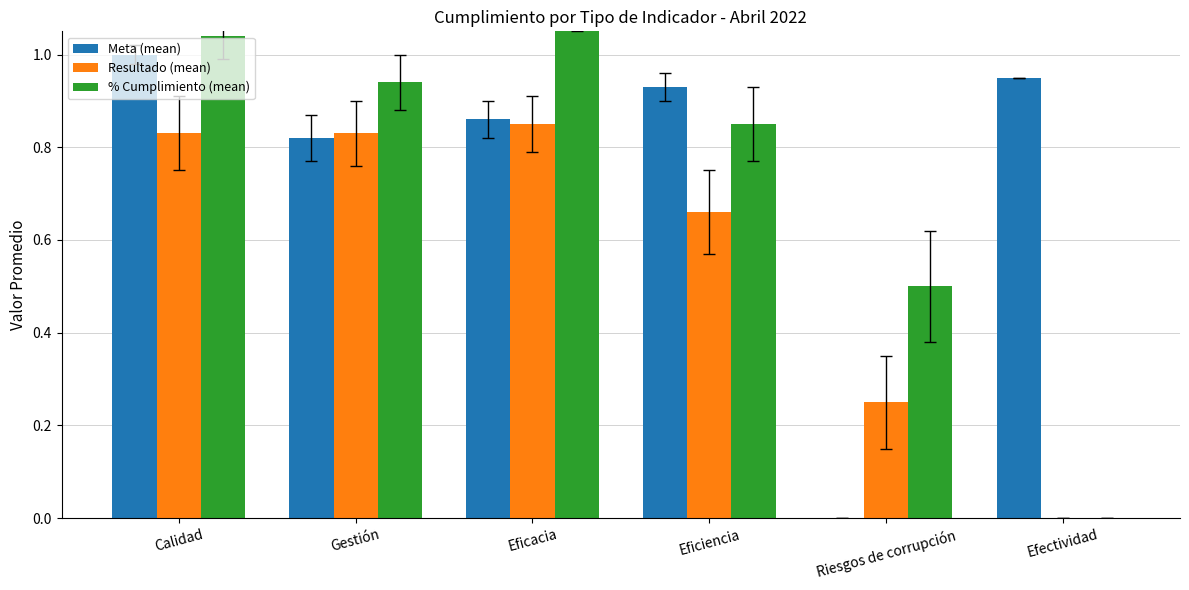

The value of Meta (mean) at Calidad is 1.0. True or false?

True